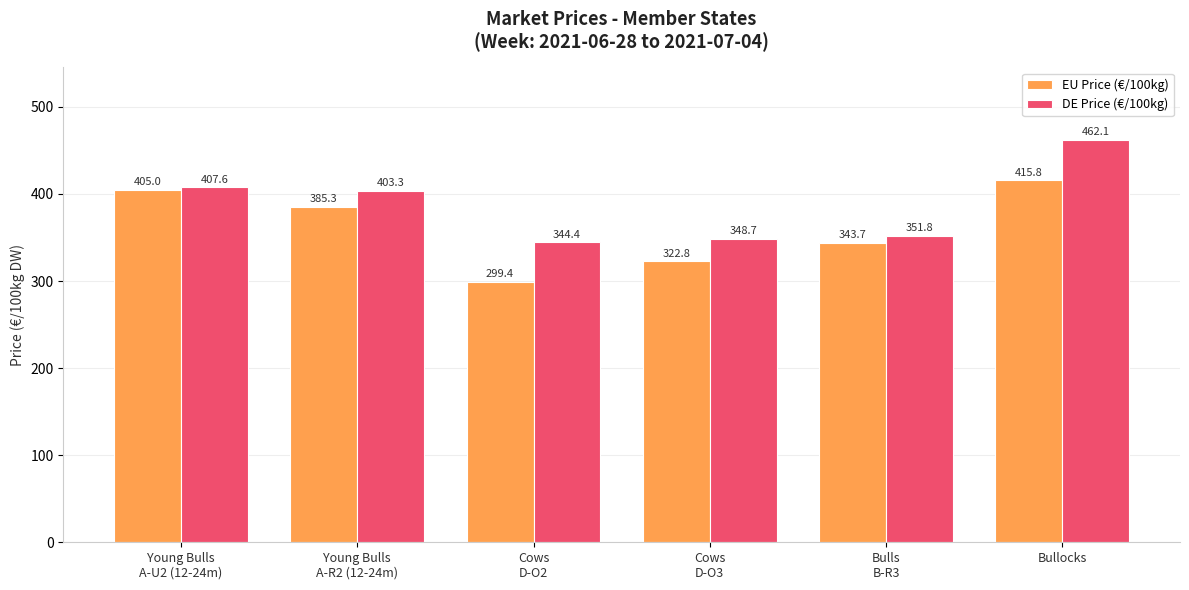

Reading right to left, extract all data points from this chart.

EU Price (€/100kg): Bullocks=415.8	Bulls
B-R3=343.7	Cows
D-O3=322.8	Cows
D-O2=299.4	Young Bulls
A-R2 (12-24m)=385.3	Young Bulls
A-U2 (12-24m)=405.0
DE Price (€/100kg): Bullocks=462.1	Bulls
B-R3=351.8	Cows
D-O3=348.7	Cows
D-O2=344.4	Young Bulls
A-R2 (12-24m)=403.3	Young Bulls
A-U2 (12-24m)=407.6